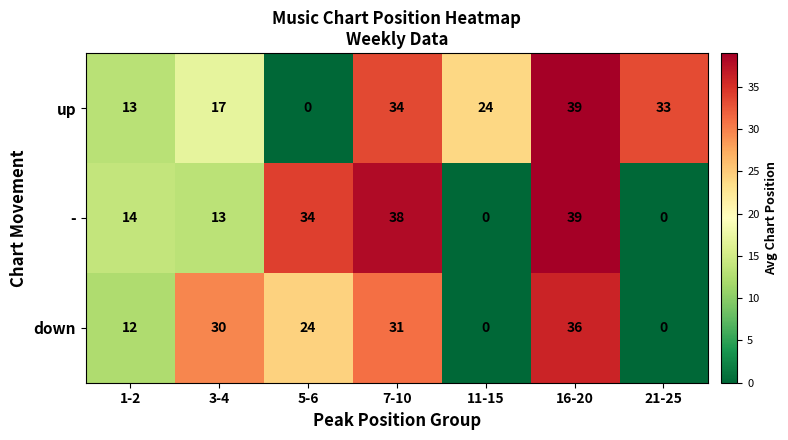

At how many categories does at least one series exceed 4?

7